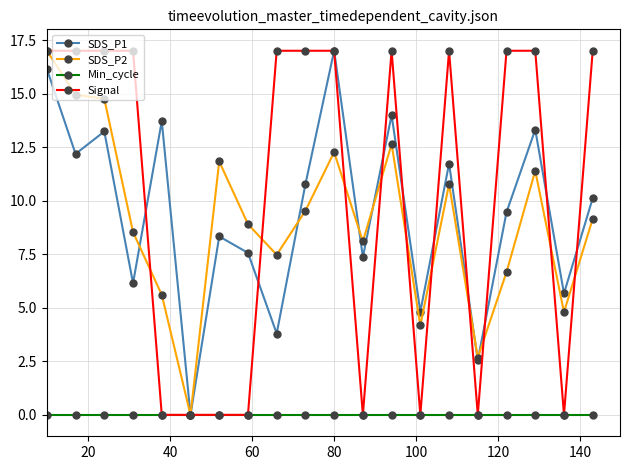

Which series has the largest total across all categories?

Signal